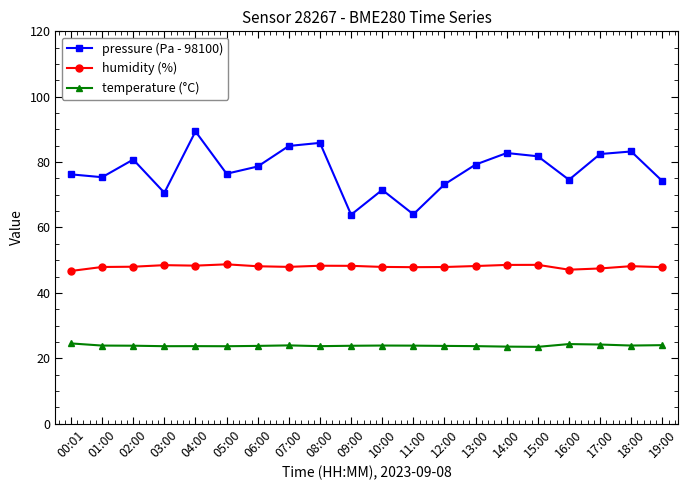

List the series in order of their peak value, highest first.

pressure (Pa - 98100), humidity (%), temperature (°C)